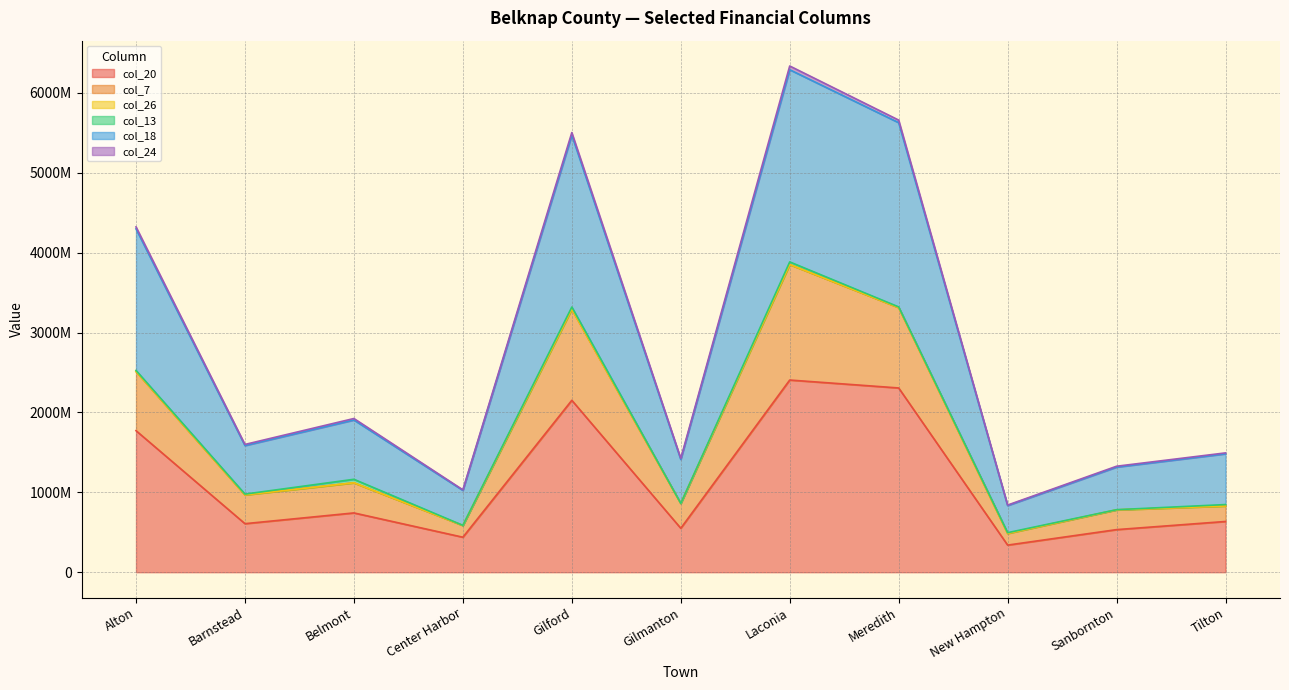

What is the greatest value displayed?

6289888438